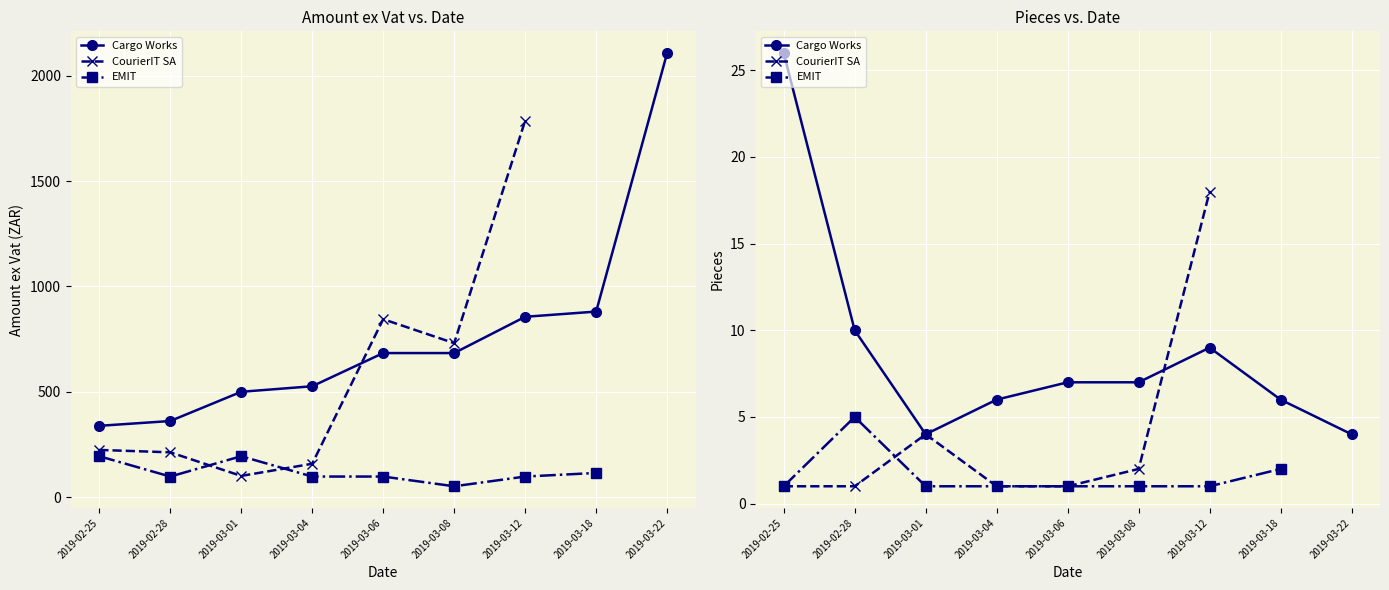

At which label is CourierIT SA closest to 9?

2019-03-01